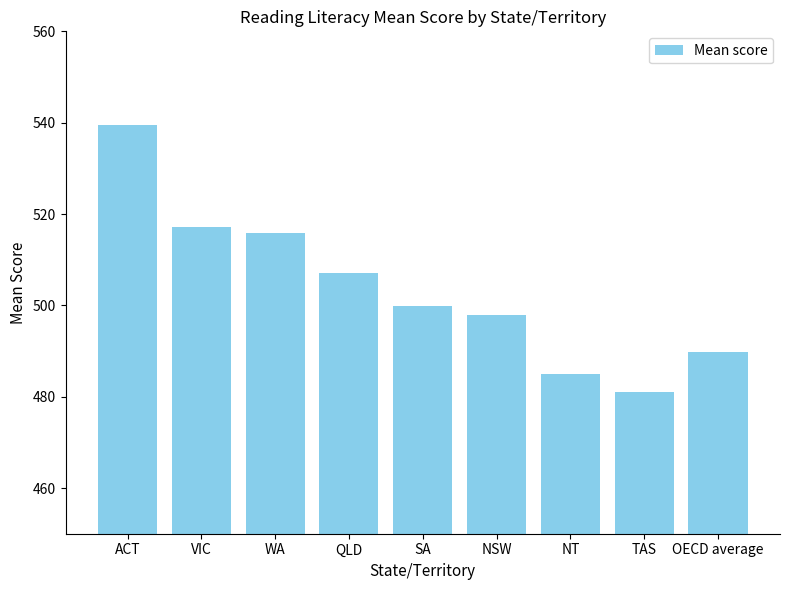

The value at QLD is 507.0. True or false?

True